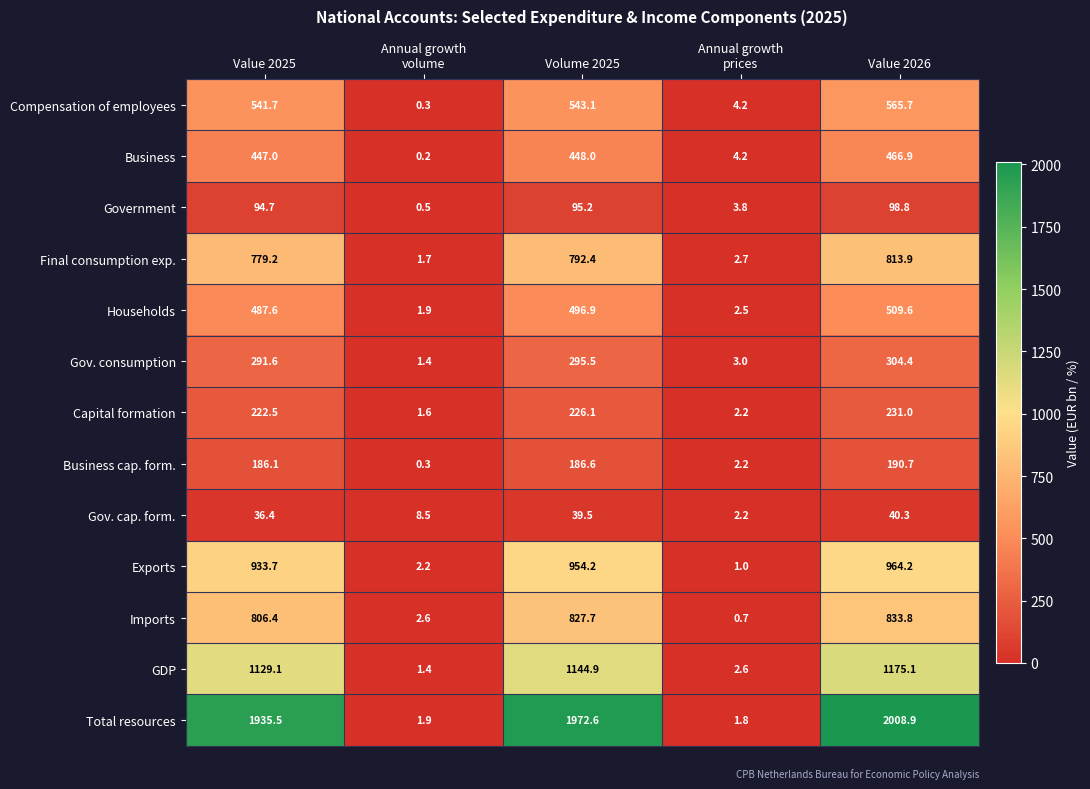

How many distinct data groups are displayed?

13